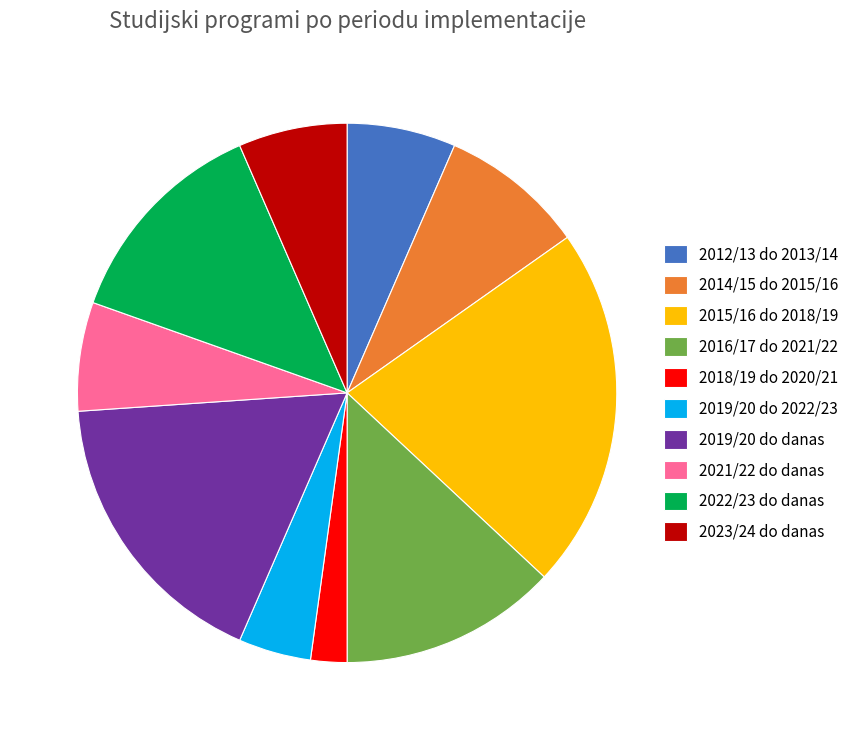

Is it true that 2018/19 do 2020/21 is 13% of the pie?

False